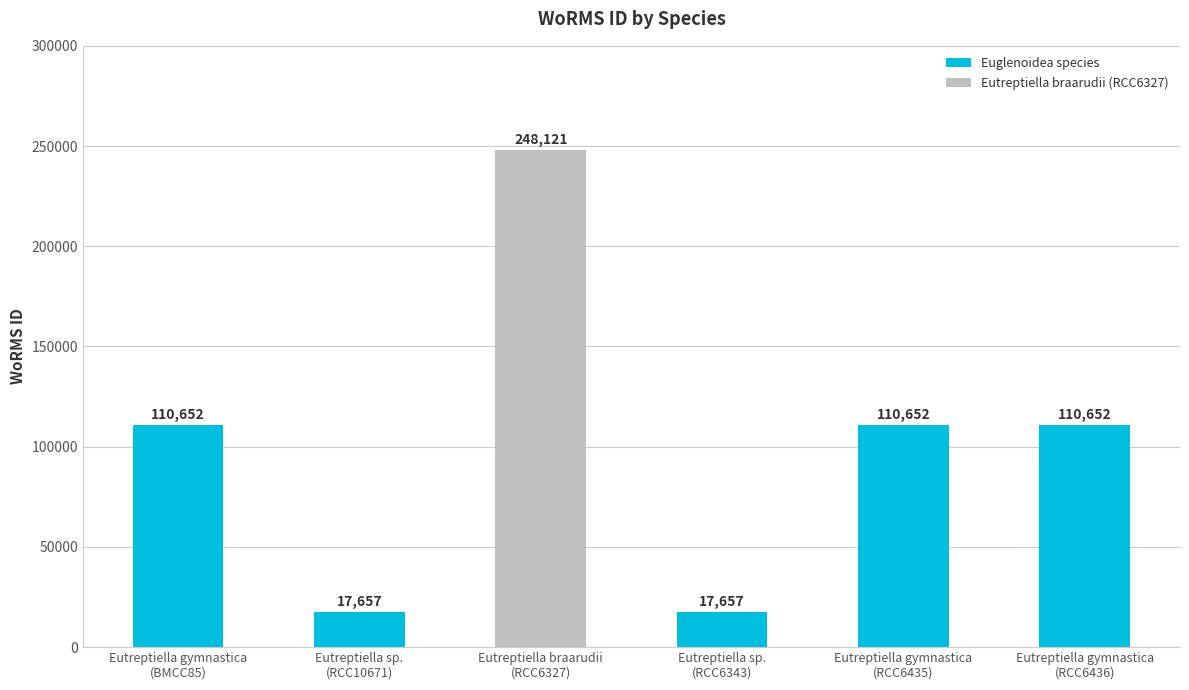

How many series are shown in this chart?

1